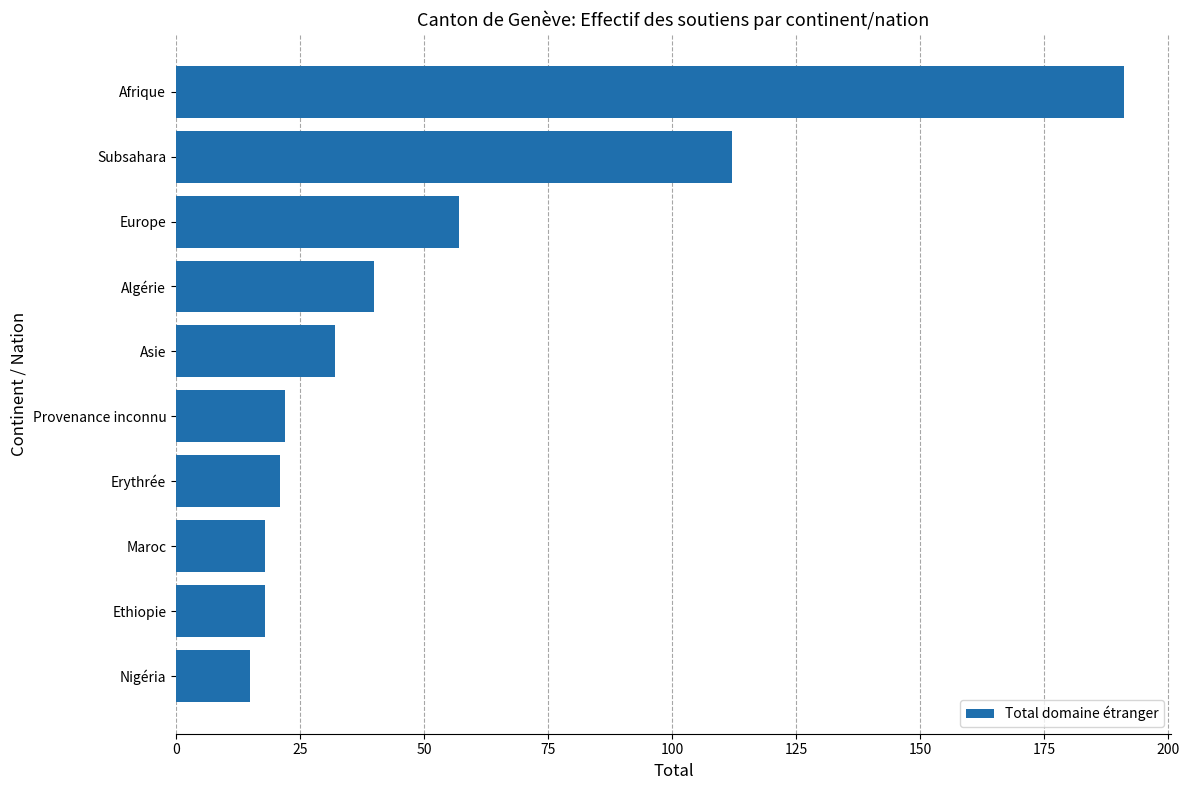

The chart shows a value of 22 at Provenance inconnu. True or false?

True